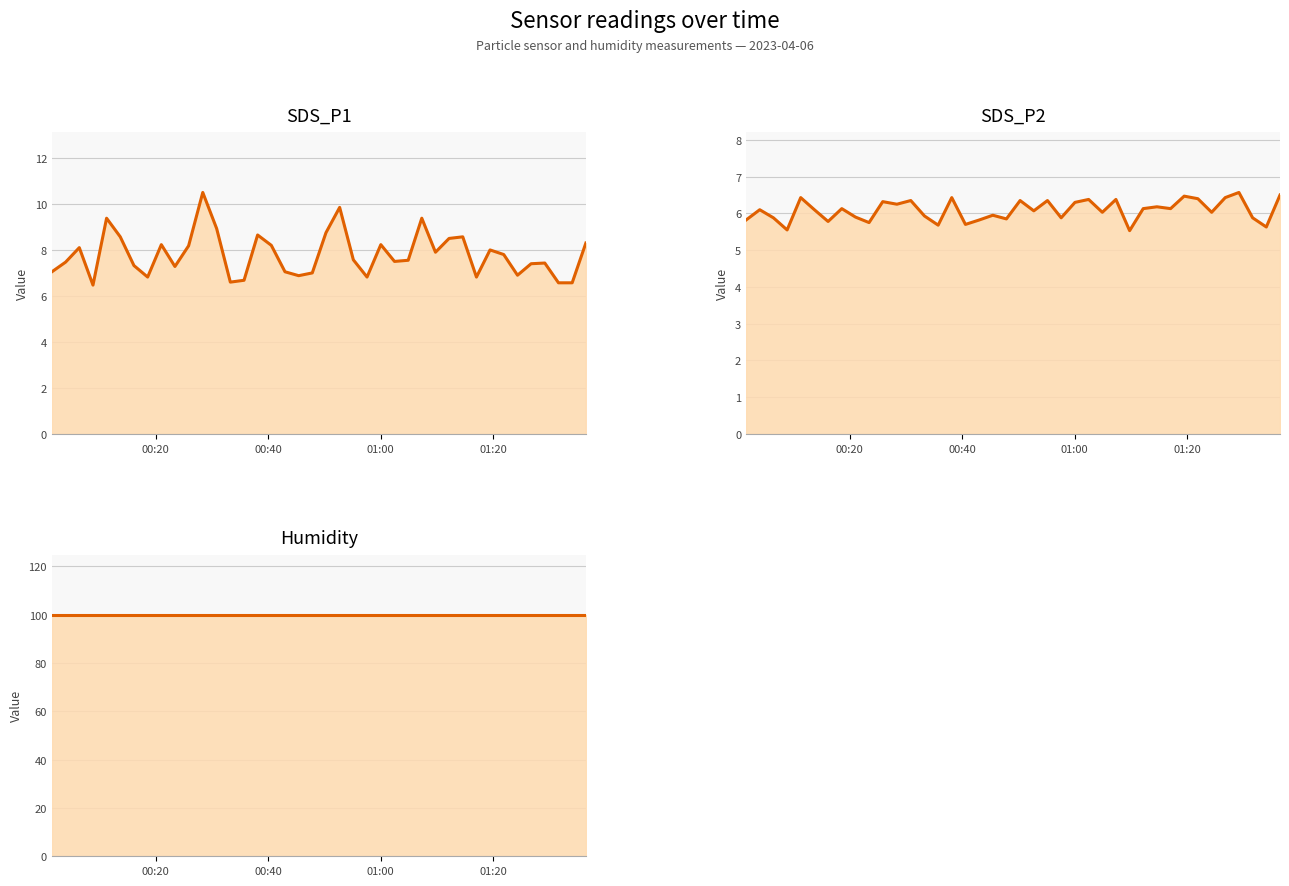

Does the chart display data point markers on the line(s)?

No